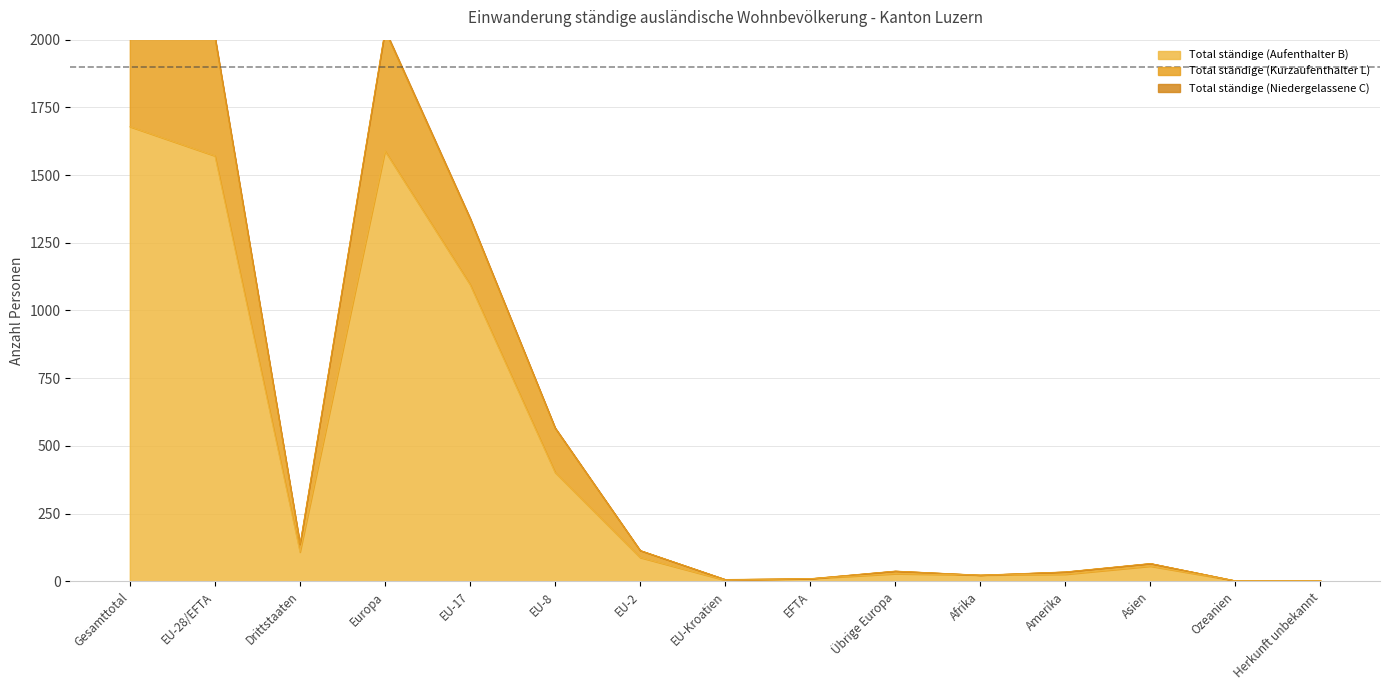

What is the label of the 10th point from the left?

Übrige Europa